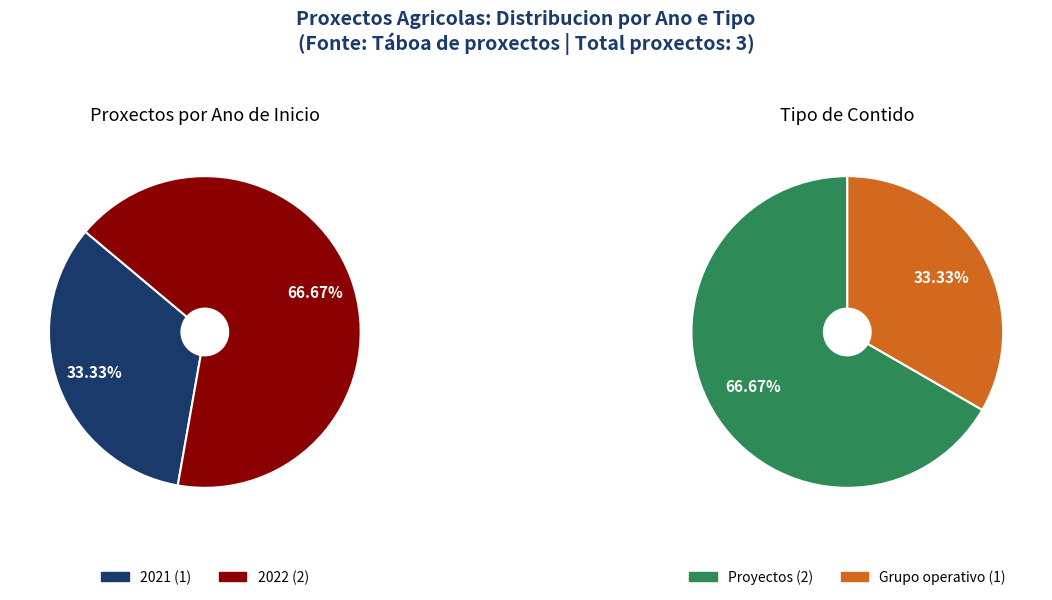

Combined, do Grupo Operativo INNOVALMENDRO and Proxecto BATURA account for over 50%?

Yes